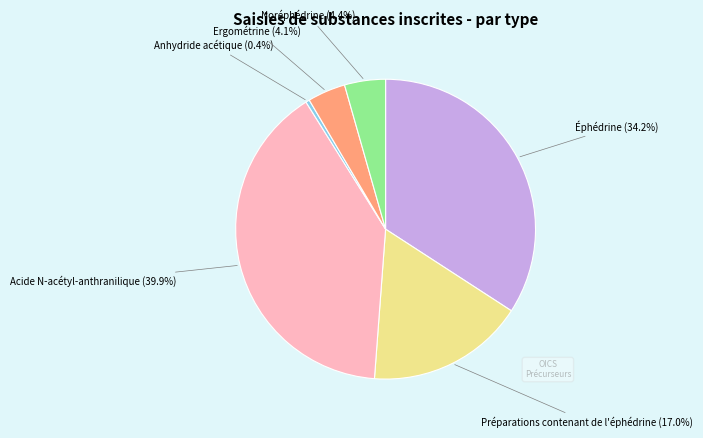

Approximately how many times larger is the value at Ergométrine compared to Anhydride acétique?

10.0